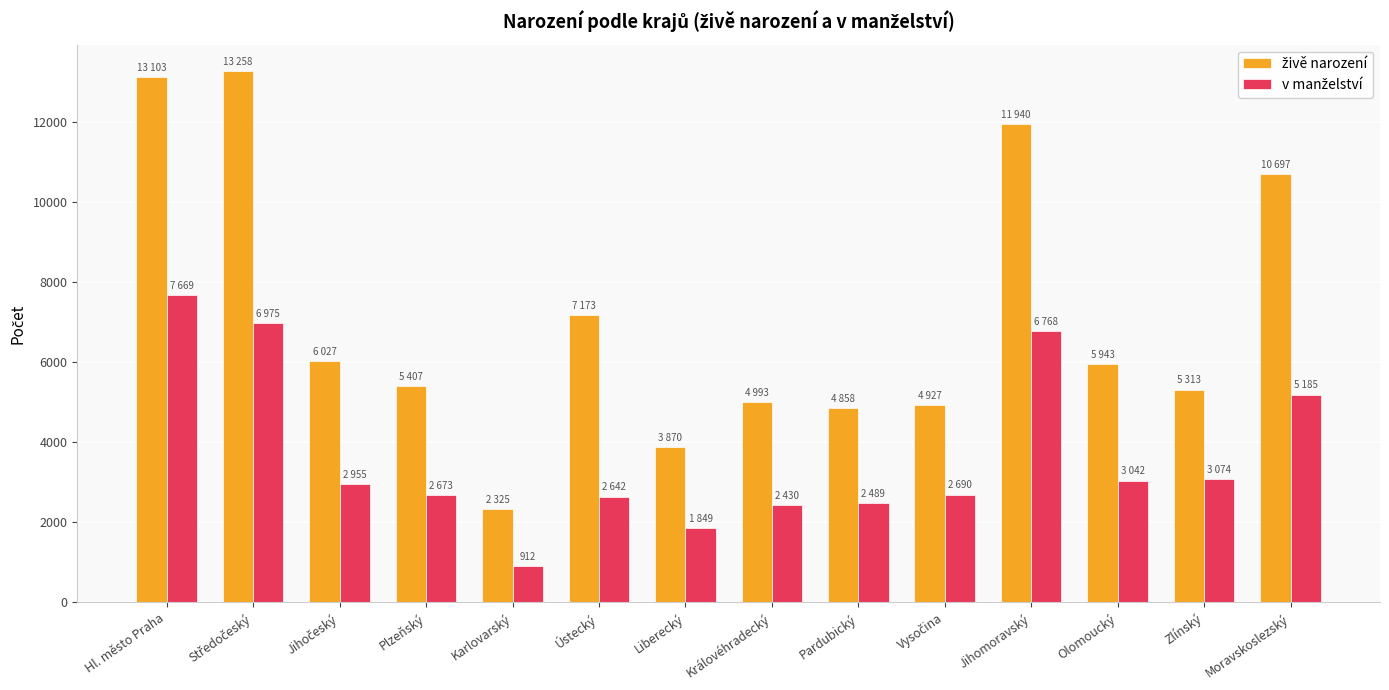

What is the total value across all series at Ústecký?

9815